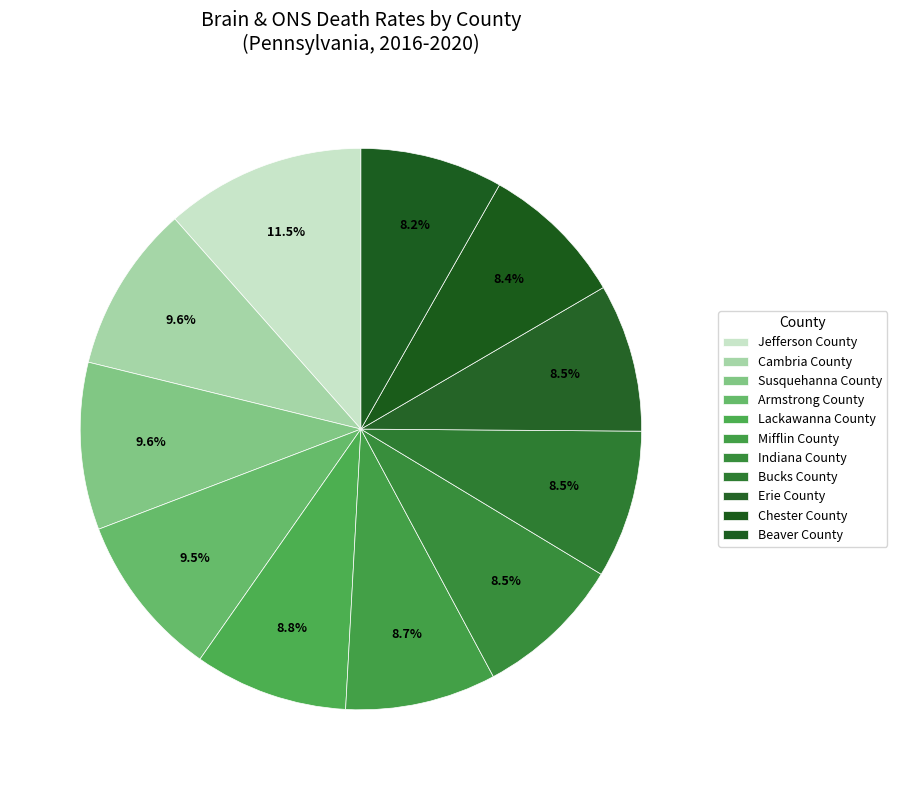

Count the number of slices in the pie.

11